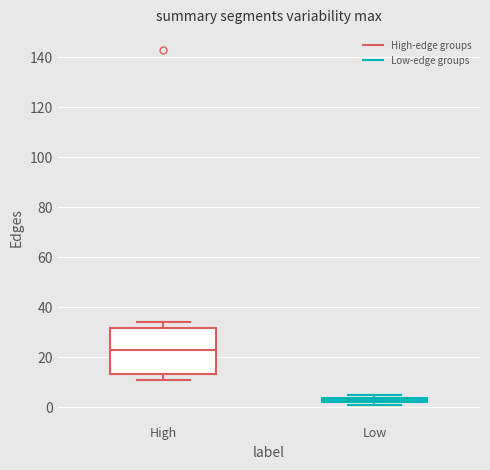

Where is the upper edge of the box for Low on the y-axis? The values are not printed on the chart, so give them approximately, as read against the axis.

4